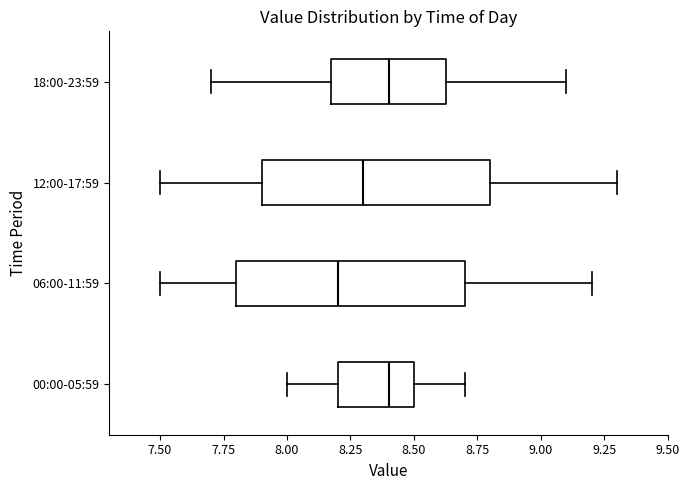

Reading bottom to top, read every box against the x-axis: the position of its median line, the range the box covers, and the ends of its whiskers. The values are not printed on the chart, so give them approximately, as read against the axis.

00:00-05:59: median 8.40, box 8.20 to 8.50, whiskers 8.00 to 8.70
06:00-11:59: median 8.20, box 7.80 to 8.70, whiskers 7.50 to 9.20
12:00-17:59: median 8.30, box 7.90 to 8.80, whiskers 7.50 to 9.30
18:00-23:59: median 8.40, box 8.20 to 8.65, whiskers 7.70 to 9.10